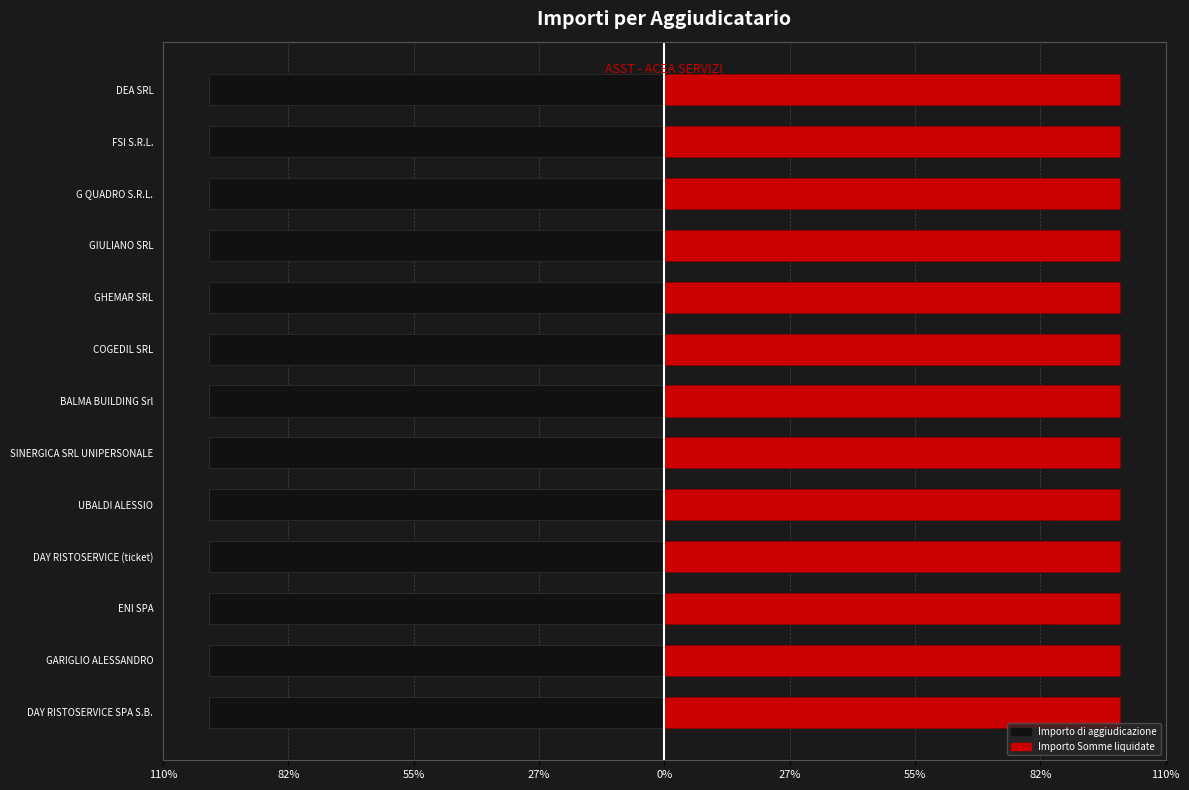

How many groups of bars are there?

13